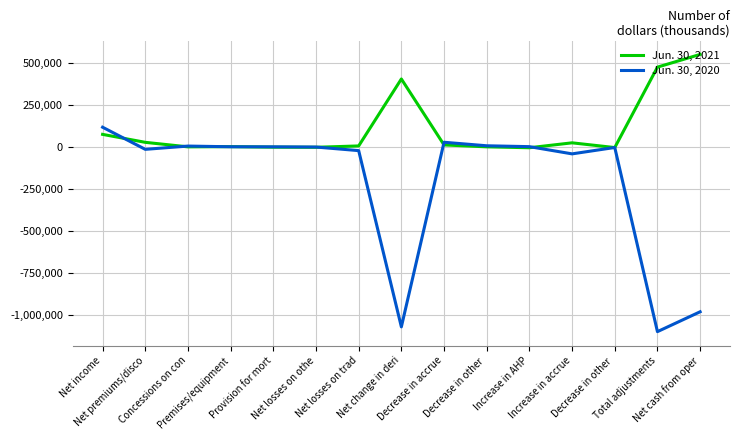

At Increase in AHP, list the series in order from largest to smallest.

Jun. 30, 2020, Jun. 30, 2021